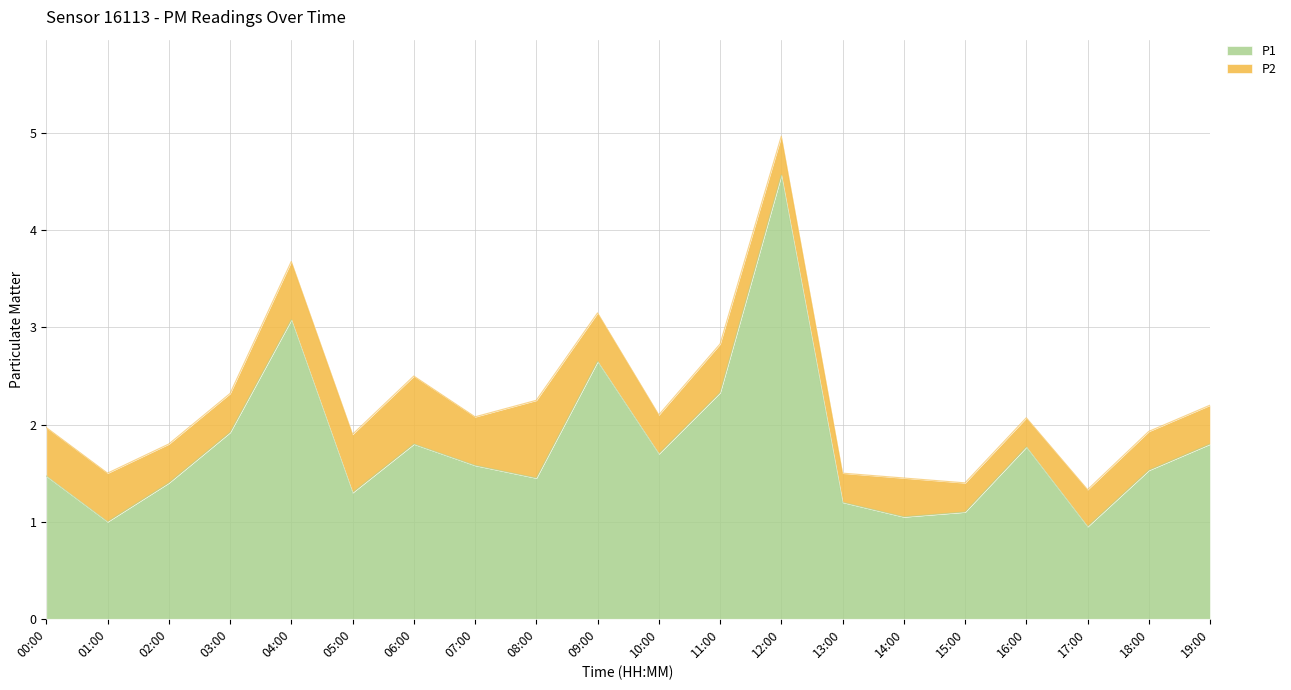

What is the label of the 11th point from the right?

09:00